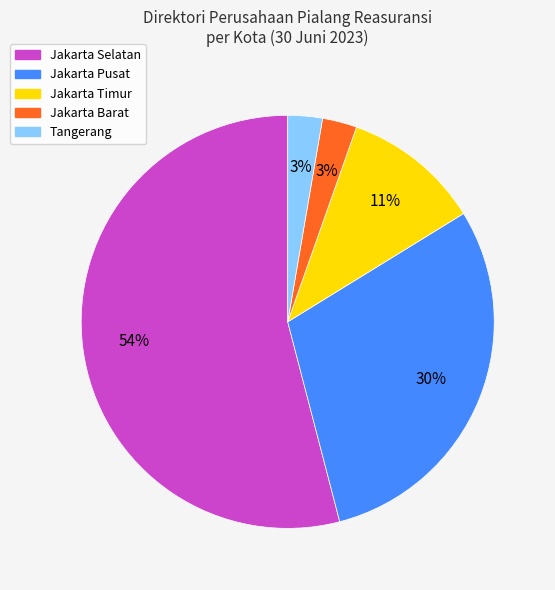

Between Tangerang and Jakarta Timur, which is larger?

Jakarta Timur